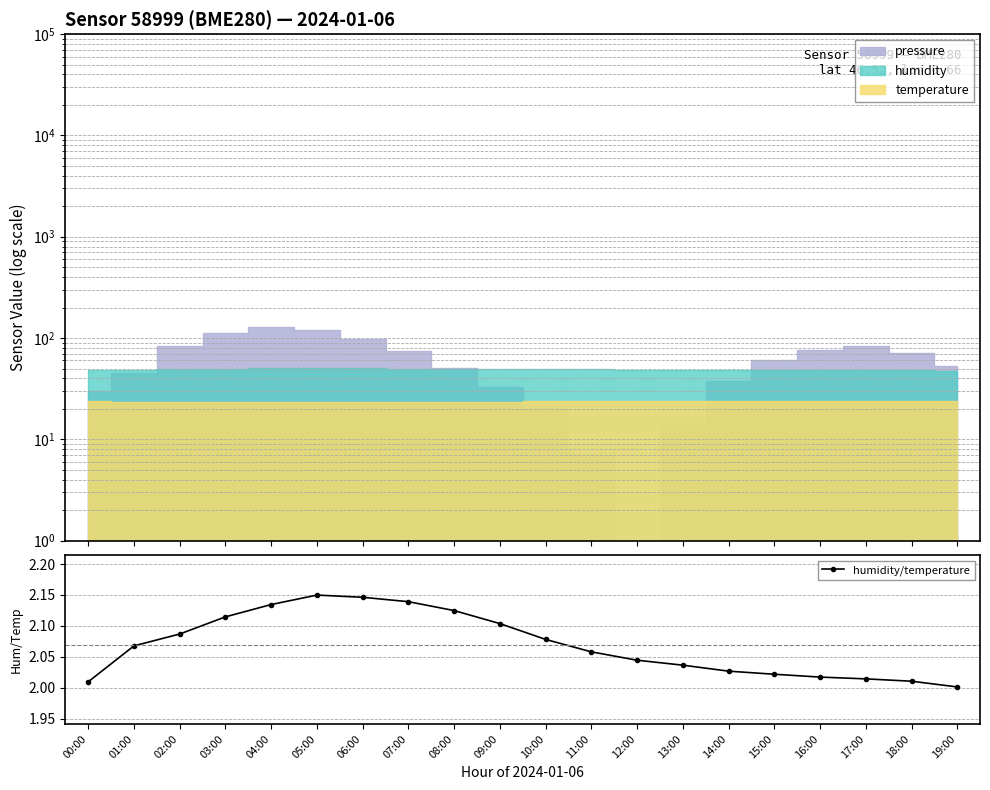

The value at 19:00 is 0.7. True or false?

False